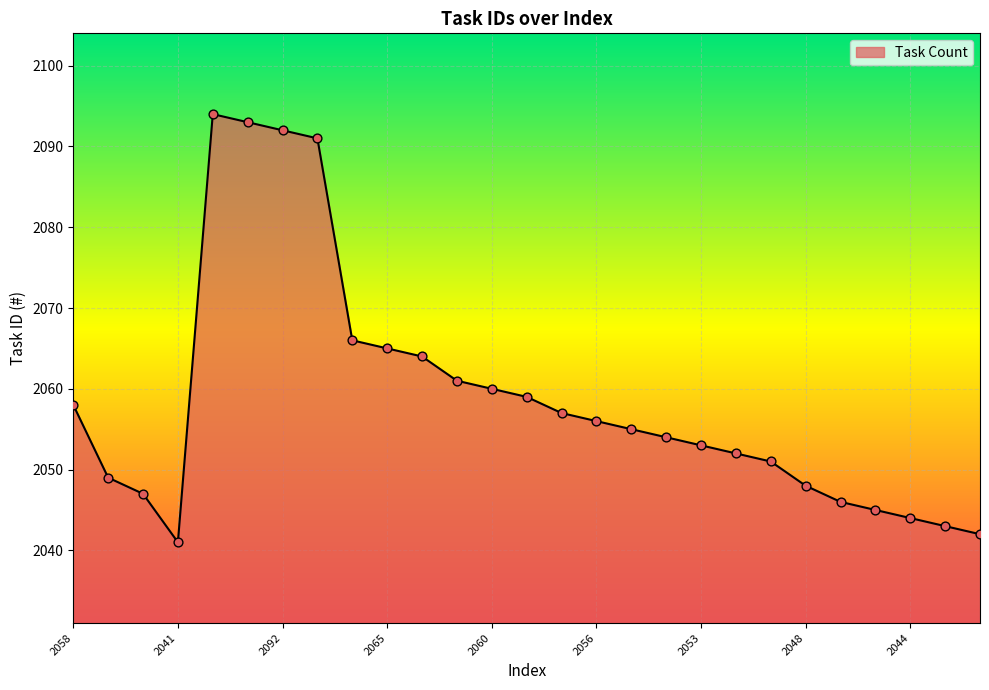

What is the maximum value shown in the chart?

2094